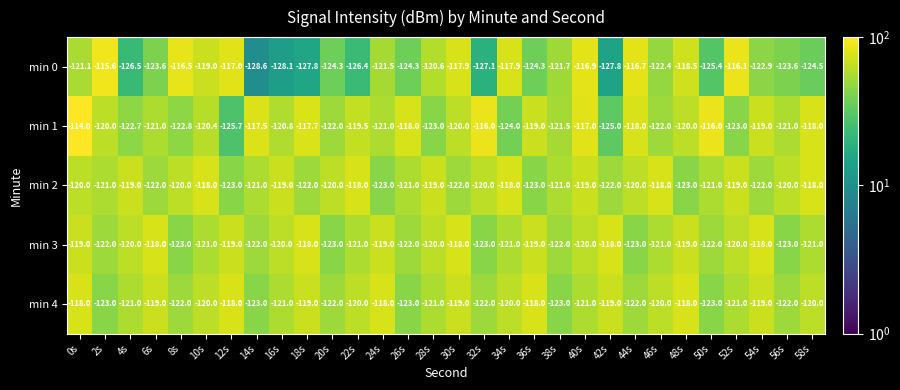

Which series has the widest spread of values?

min 0